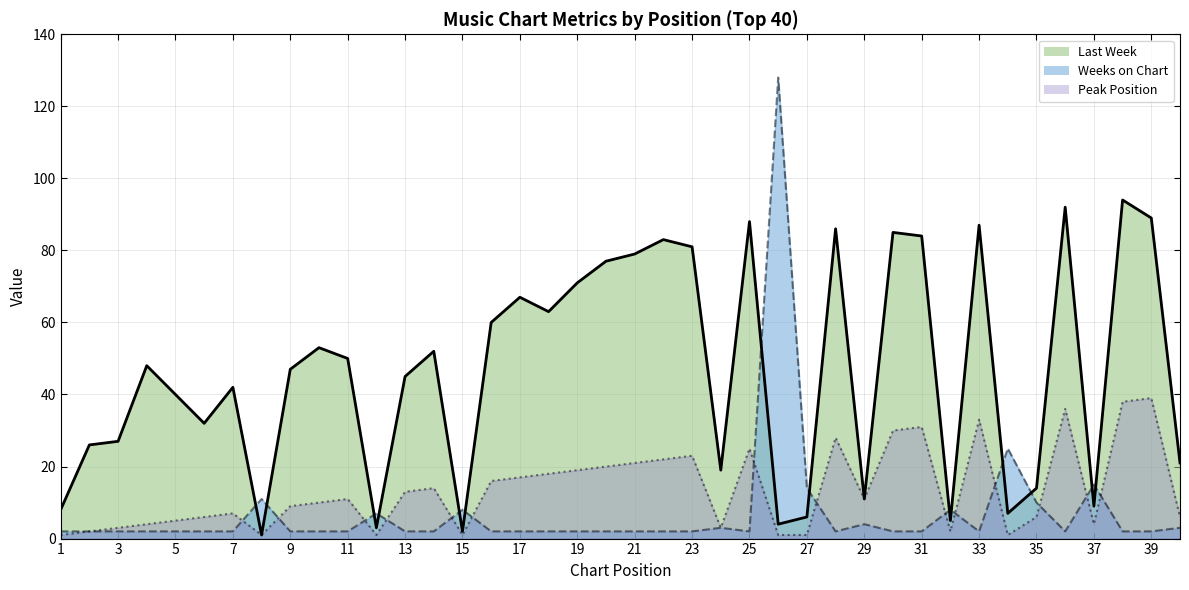

What are all the series names shown in the legend?

Last Week, Weeks on Chart, Peak Position